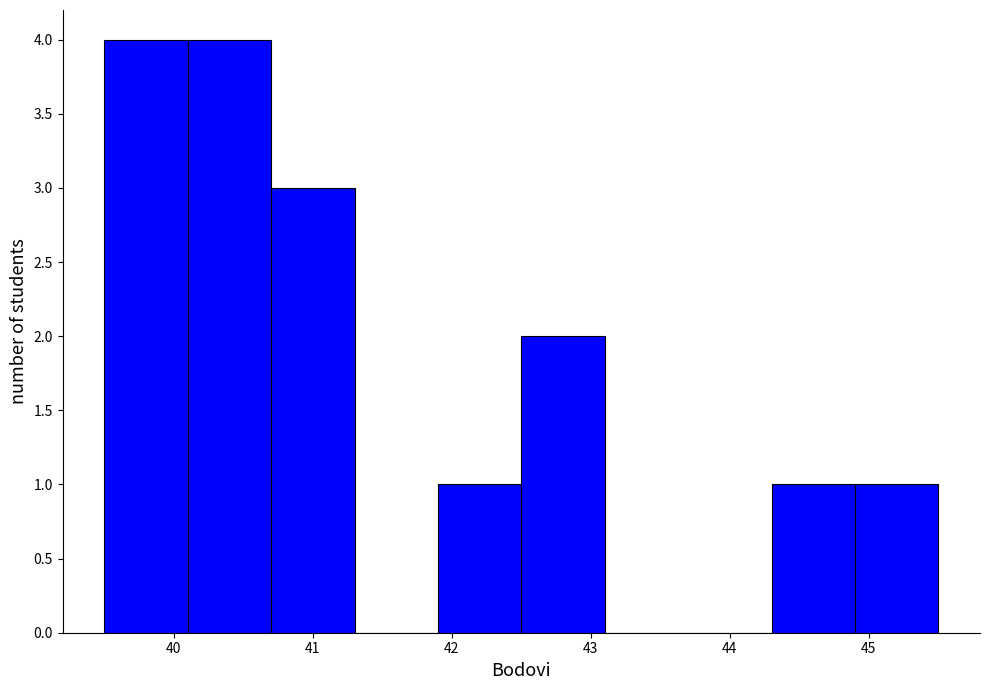

Reading left to right, transcribe this chart: for each bar, give the range it covers on the x-axis and its height. The values are not printed on the chart, so give them approximately, as read against the axis.

39.5 to 40.1: 4
40.1 to 40.7: 4
40.7 to 41.3: 3
41.3 to 41.9: 0
41.9 to 42.5: 1
42.5 to 43.1: 2
43.1 to 43.7: 0
43.7 to 44.3: 0
44.3 to 44.9: 1
44.9 to 45.5: 1